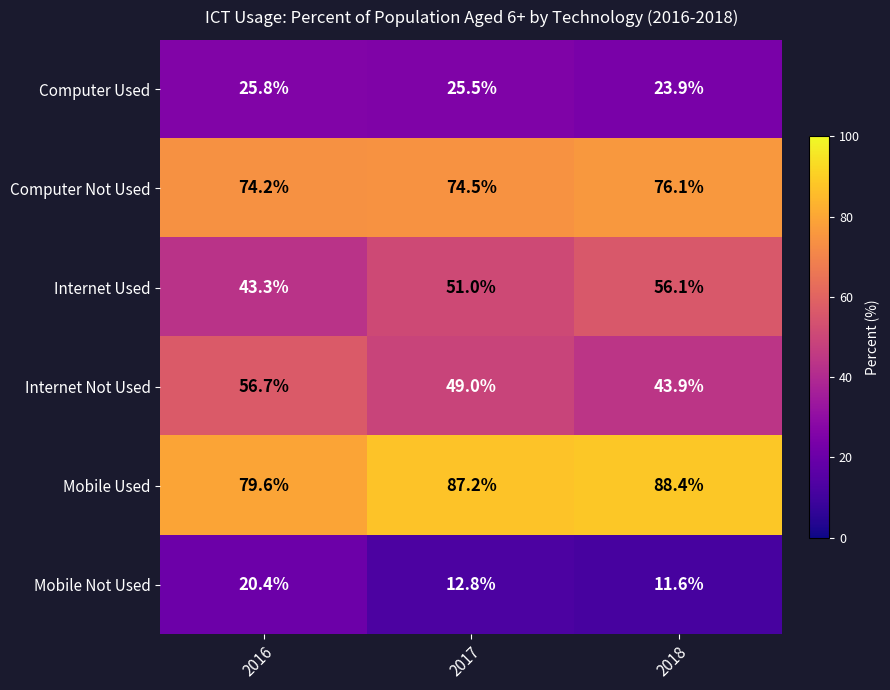

Where is Computer Not Used nearest to the value 75?

2017